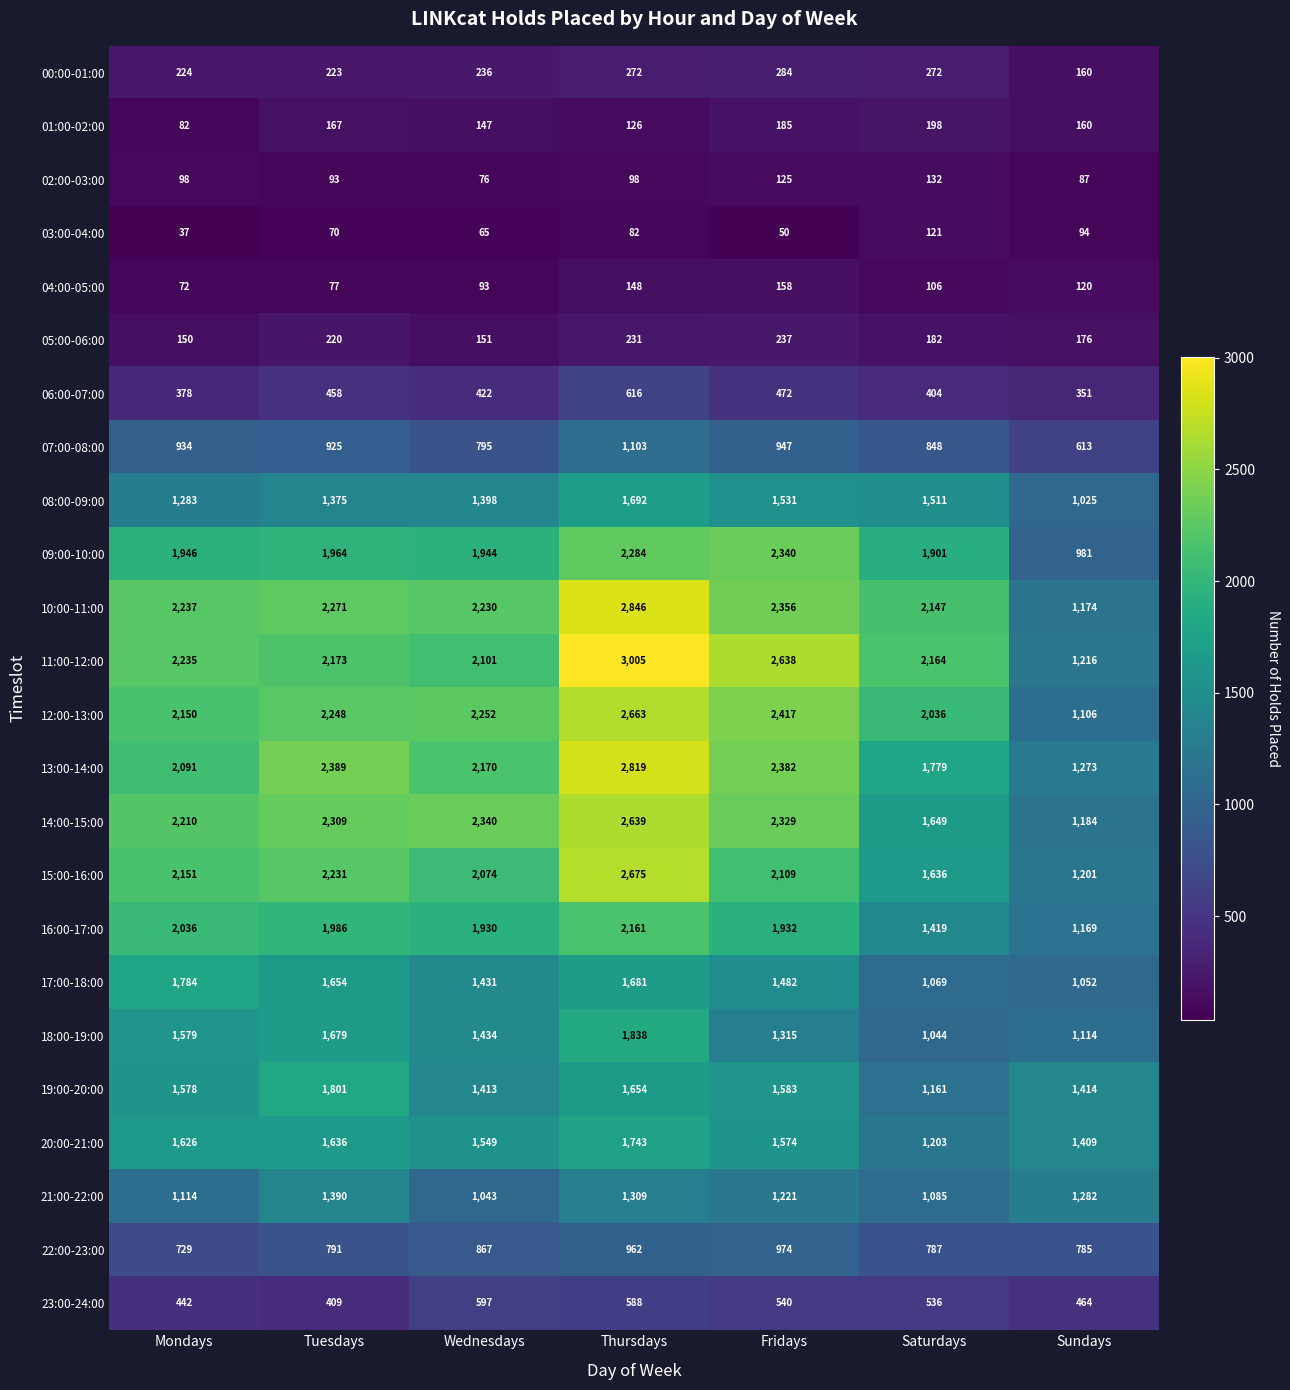

What is the difference between the highest and lowest values at Fridays?

2588